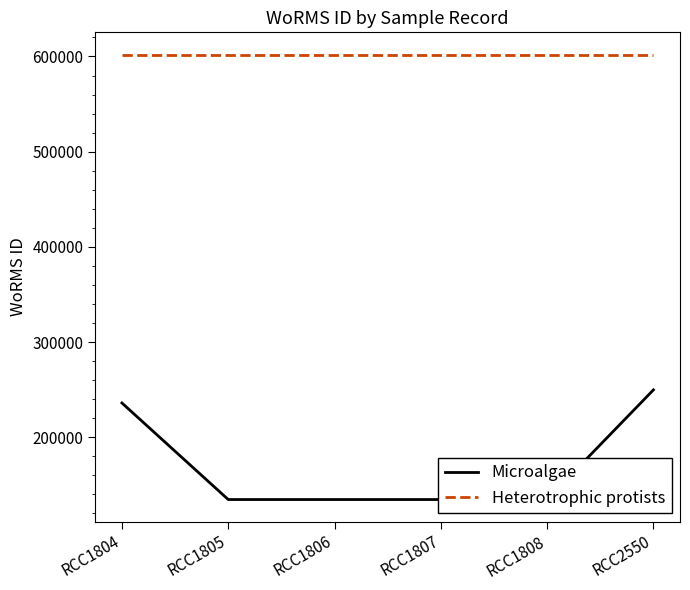

Count the number of categories in the chart.

6